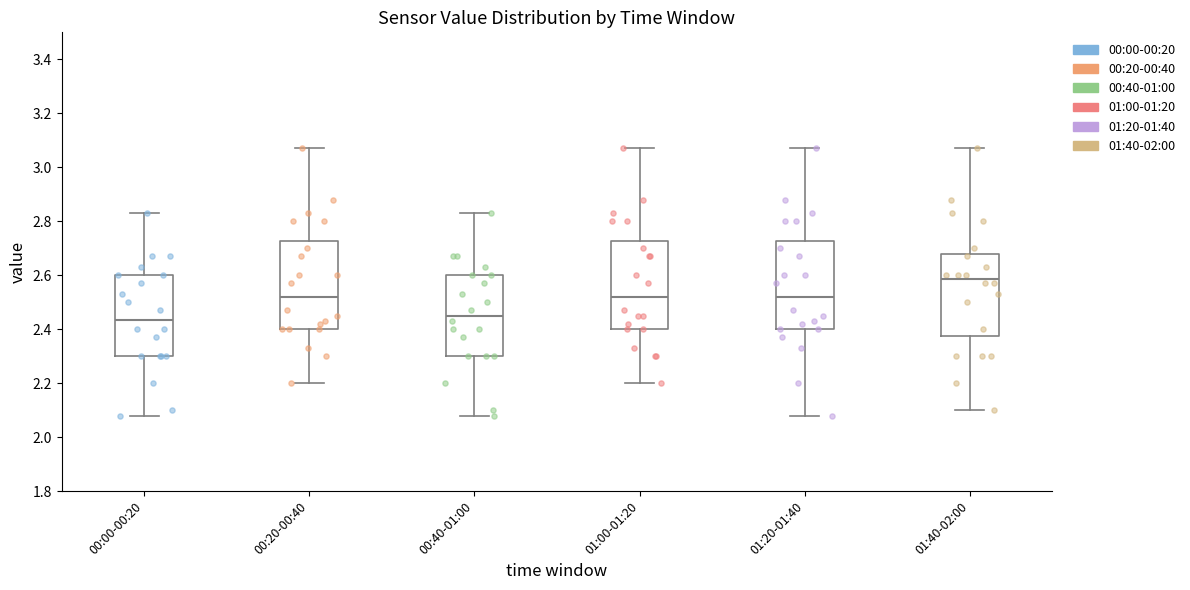

Reading left to right, transcribe this box plot: for each box, give where its median line is, the range the box spans, and where its two whiskers end, as read against the y-axis. The values are not printed on the chart, so give them approximately, as read against the axis.

00:00-00:20: median 2.44, box 2.30 to 2.60, whiskers 2.08 to 2.84
00:20-00:40: median 2.52, box 2.40 to 2.72, whiskers 2.20 to 3.08
00:40-01:00: median 2.46, box 2.30 to 2.60, whiskers 2.08 to 2.84
01:00-01:20: median 2.52, box 2.40 to 2.72, whiskers 2.20 to 3.08
01:20-01:40: median 2.52, box 2.40 to 2.72, whiskers 2.08 to 3.08
01:40-02:00: median 2.58, box 2.38 to 2.68, whiskers 2.10 to 3.08